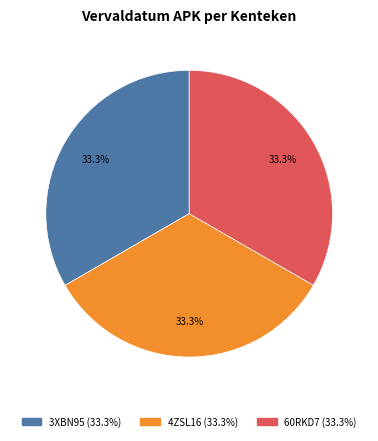

Does 4ZSL16 represent more than half of the total?

No